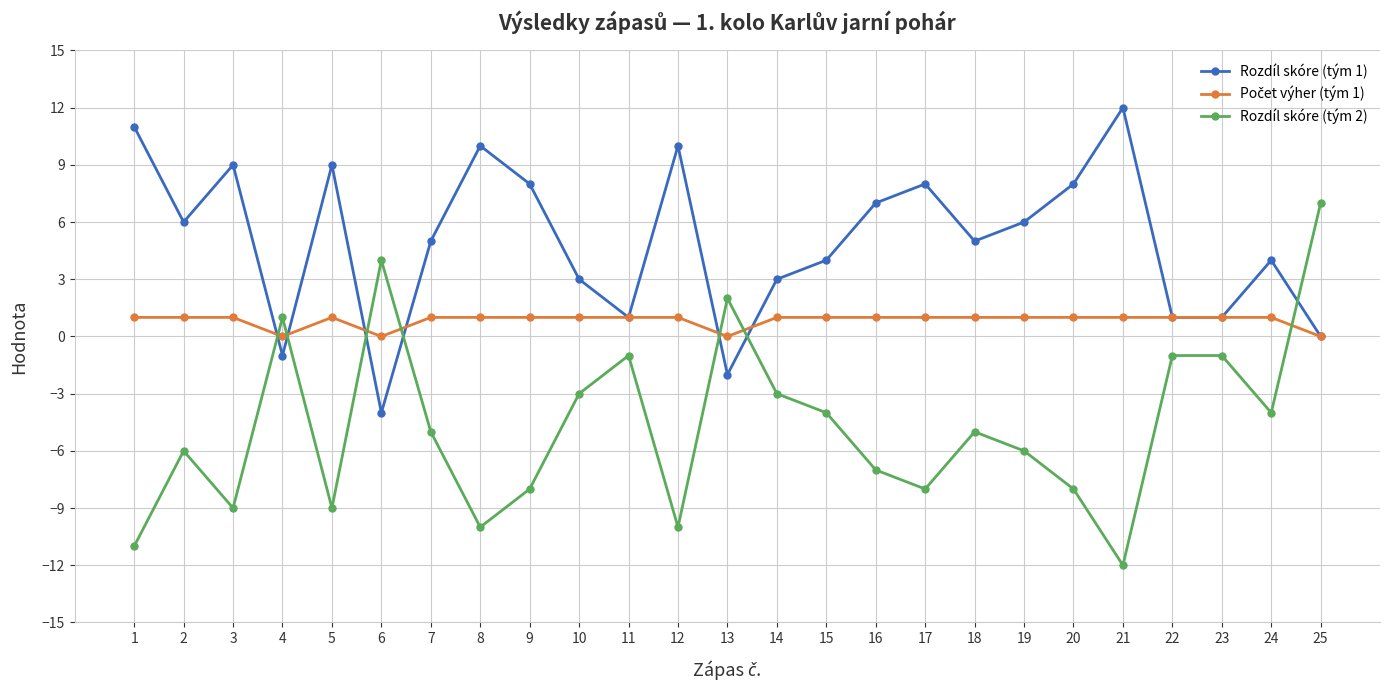

Does the chart display data point markers on the line(s)?

Yes